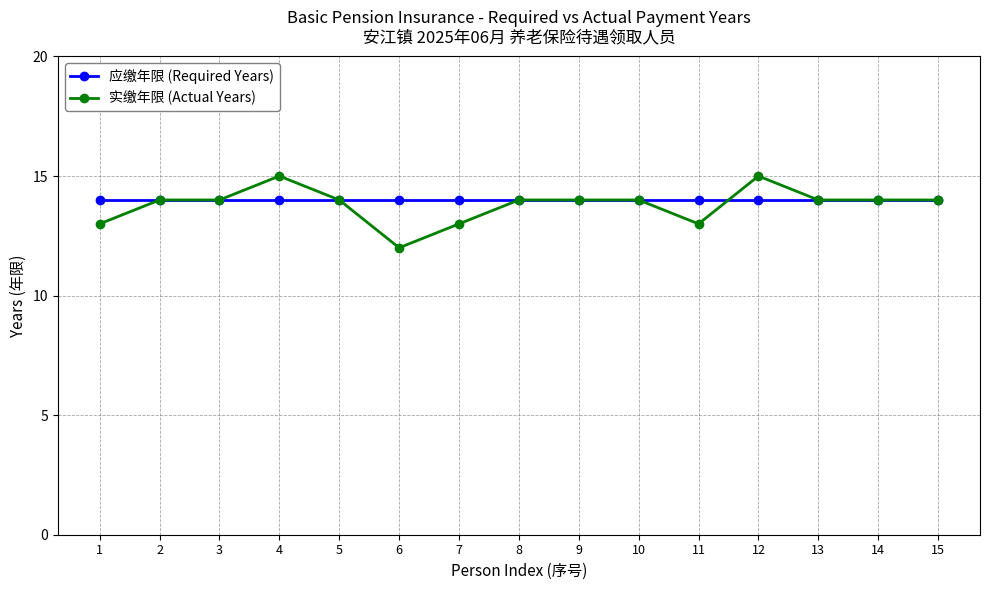

What is the maximum value for 实缴年限 (Actual Years)?

15